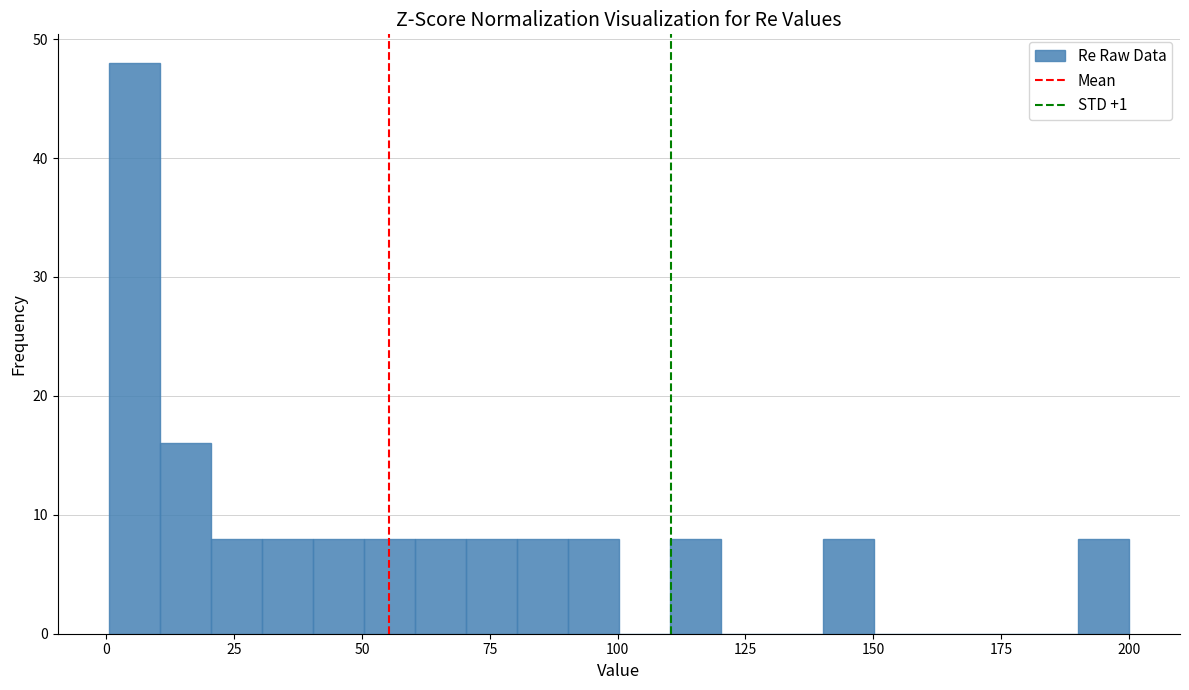

Read against the x-axis, roughly where is the centre of the tallest bar?

5